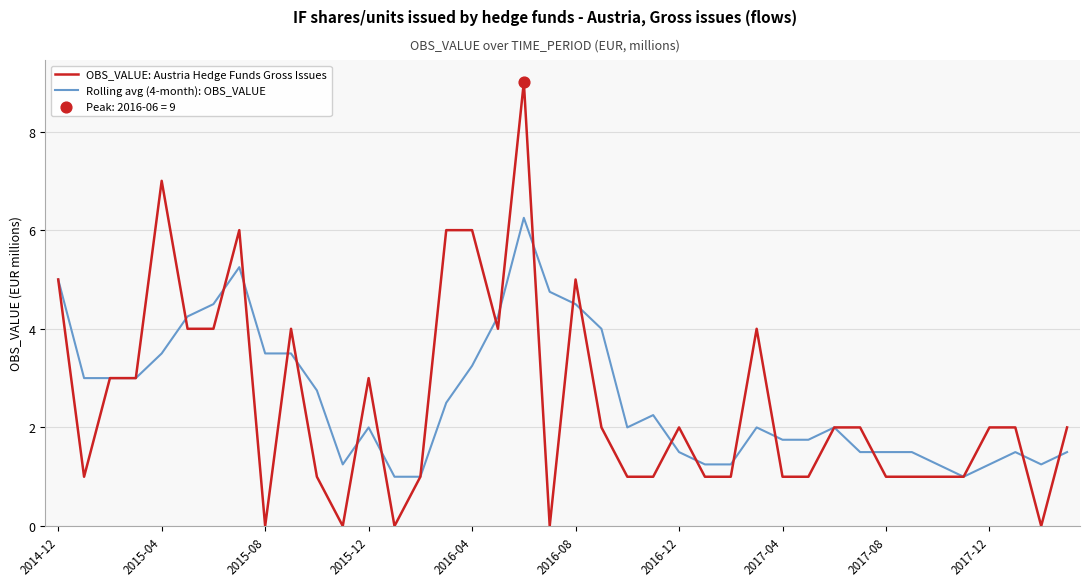

Rank the series by their maximum value, from highest to lowest.

OBS_VALUE: Austria Hedge Funds Gross Issues, Rolling avg (4-month): OBS_VALUE